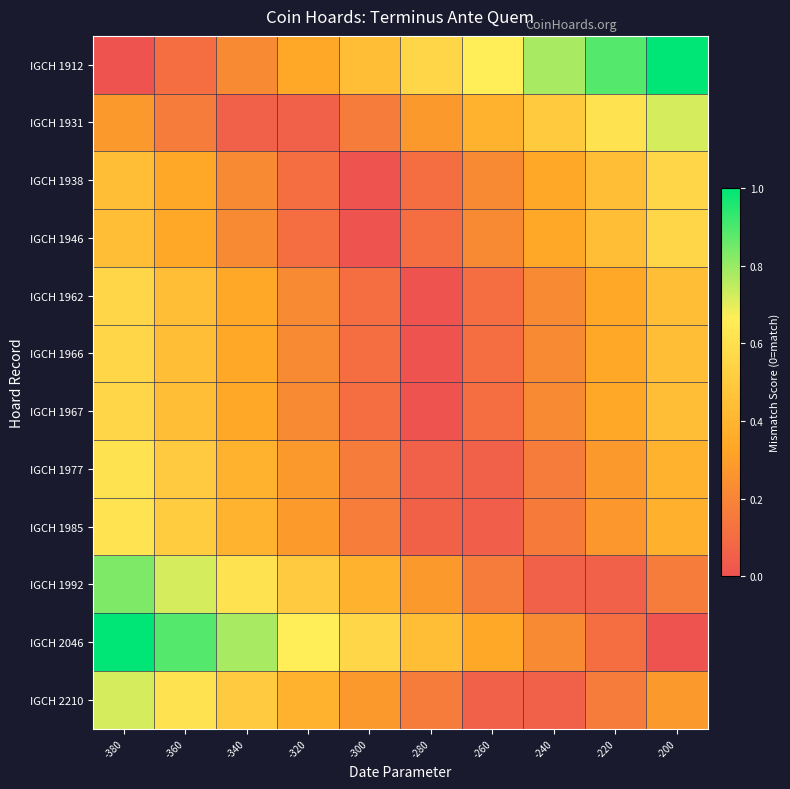

Which has a higher value, -360 or -380?

-360